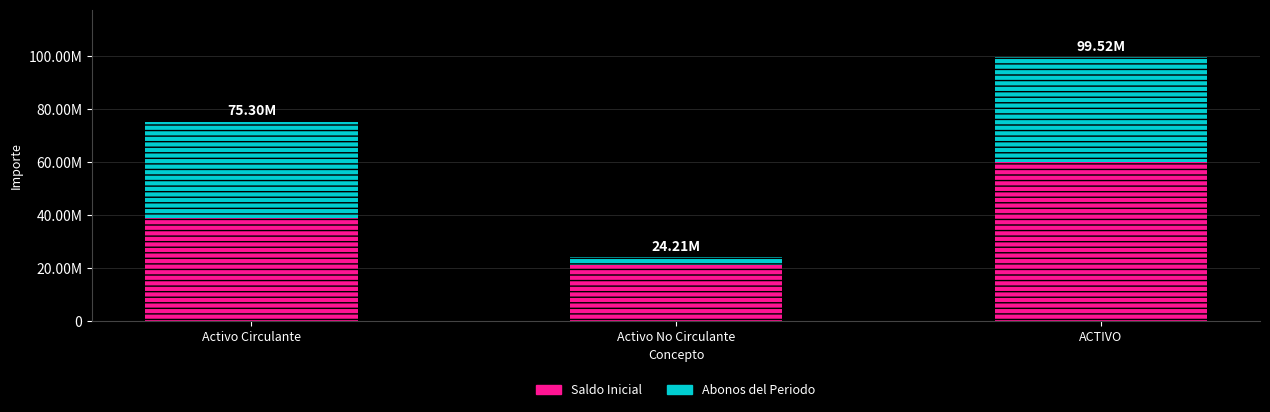

Are the bars grouped side by side (vs. stacked)?

No